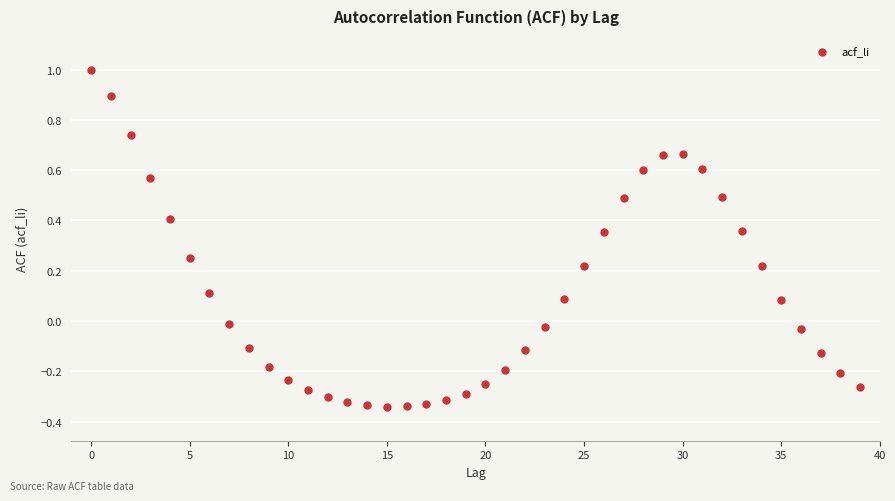

What is the range of Y values (max minus min)?

1.3